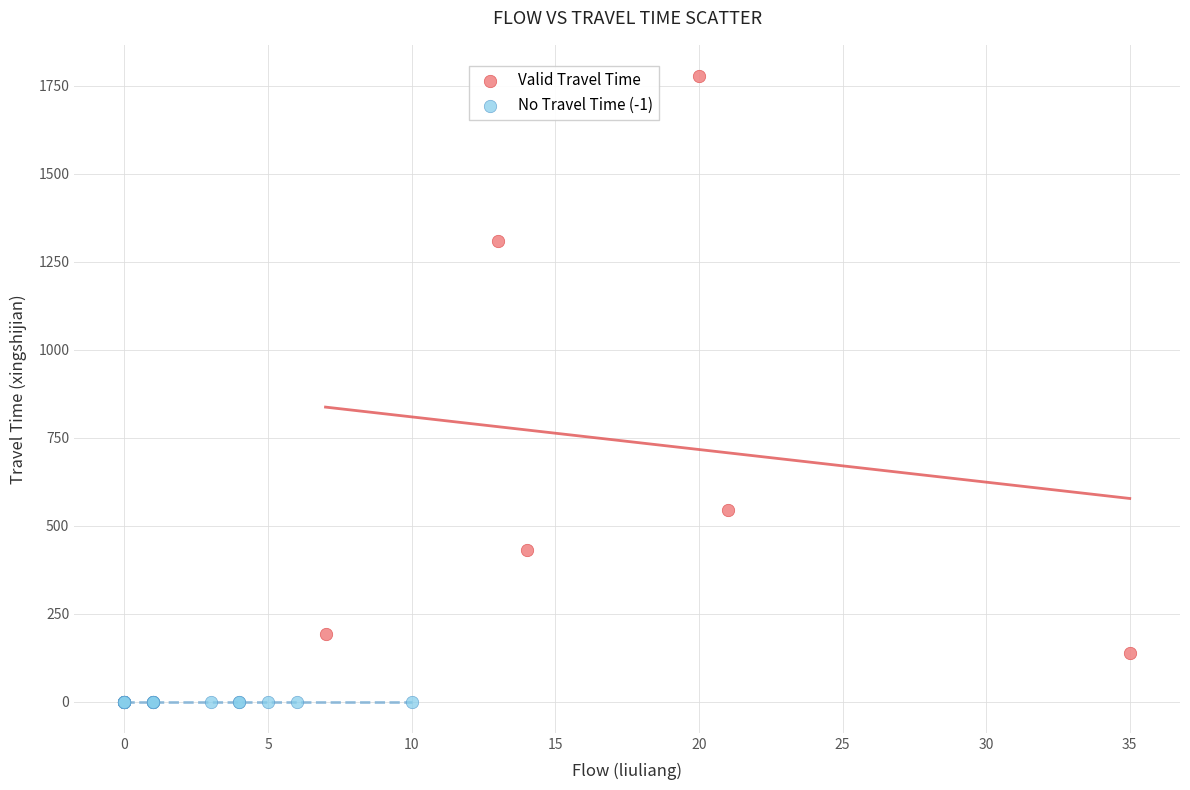

Which series contains the lowest Y value?

No Travel Time (-1)